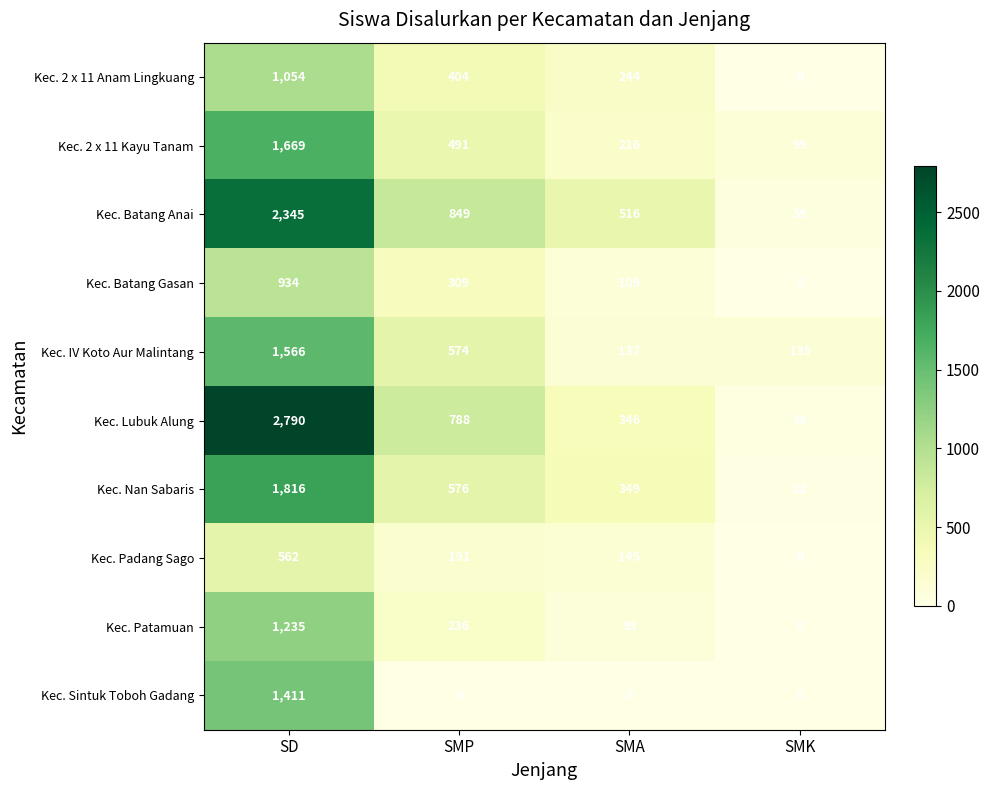

Which series has the largest range (max minus min)?

Kec. Lubuk Alung